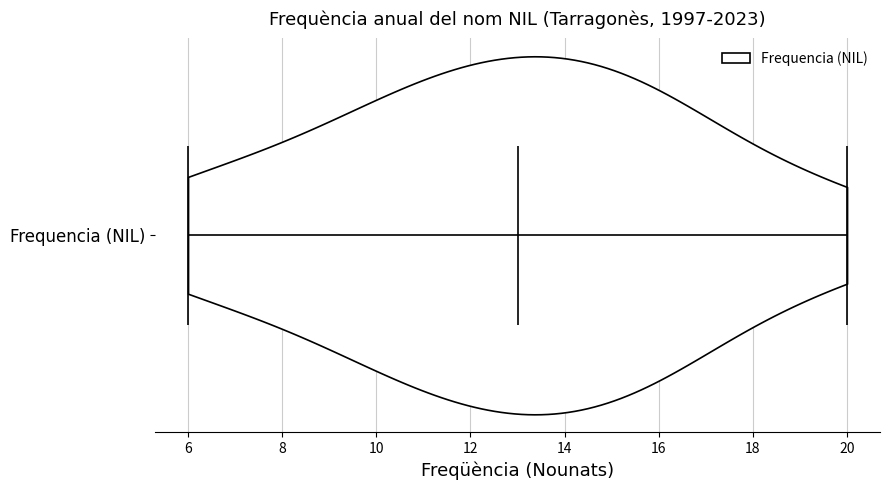

Where does the median line of the violin for Frequencia (NIL) sit on the x-axis? The values are not printed on the chart, so give them approximately, as read against the axis.

13